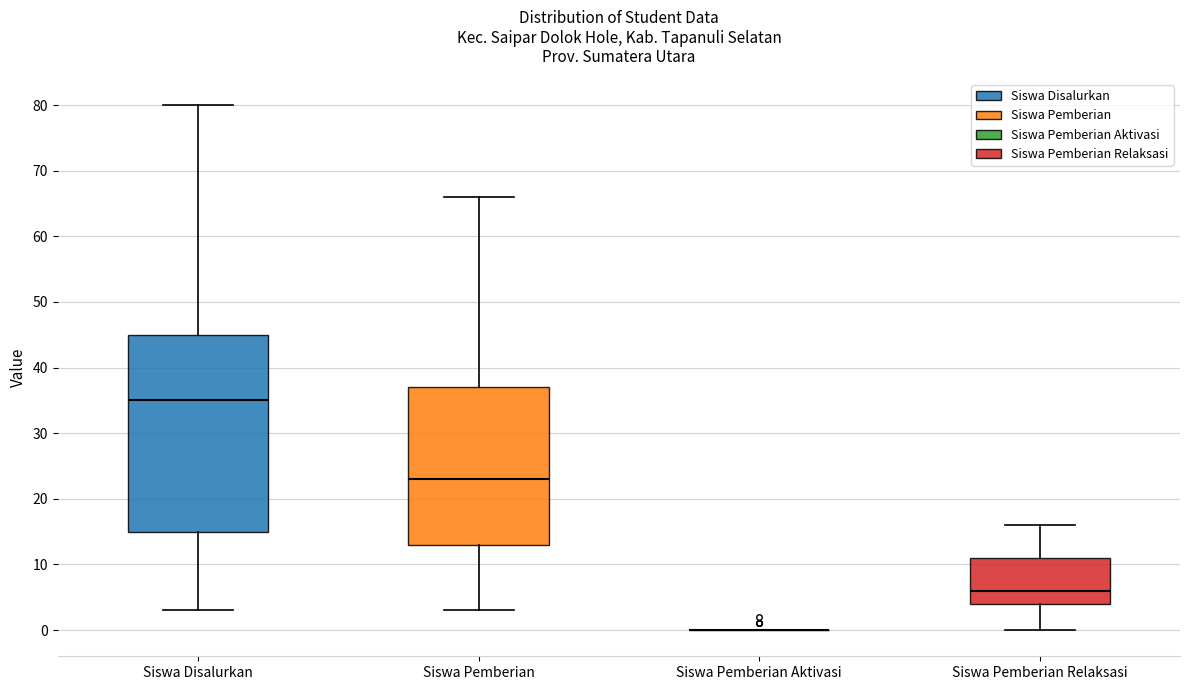

Which box is the tallest, from its lower edge to its upper edge?

Siswa Disalurkan